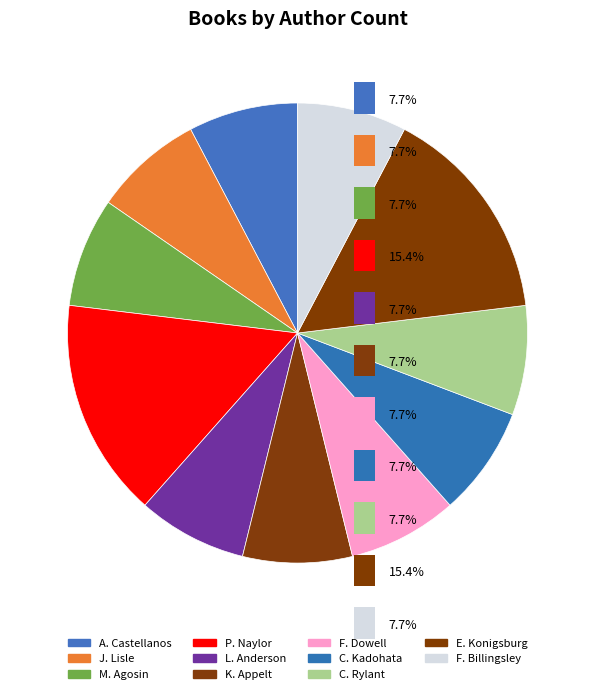

How many segments does this pie chart have?

11